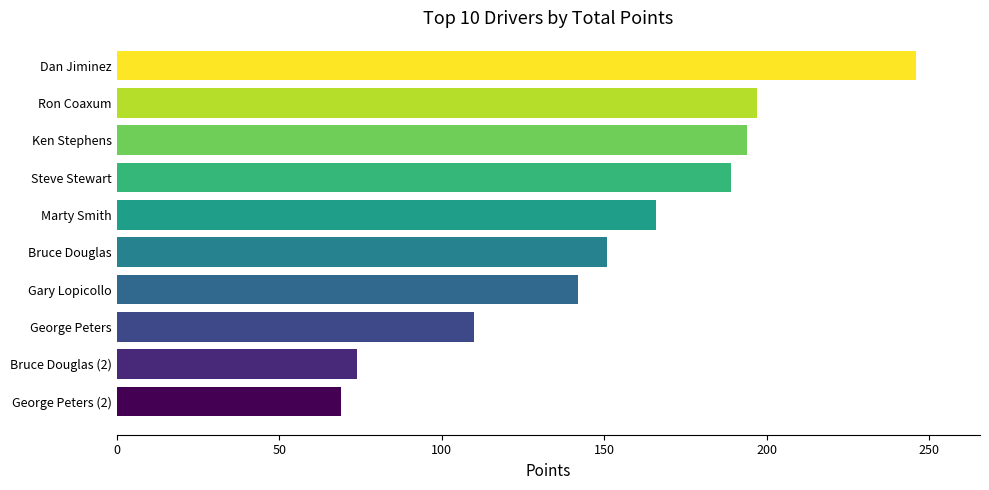

Reading left to right, what are all the values shown in this chart?

Dan Jiminez=246	Ron Coaxum=197	Ken Stephens=194	Steve Stewart=189	Marty Smith=166	Bruce Douglas=151	Gary Lopicollo=142	George Peters=110	Bruce Douglas (2)=74	George Peters (2)=69